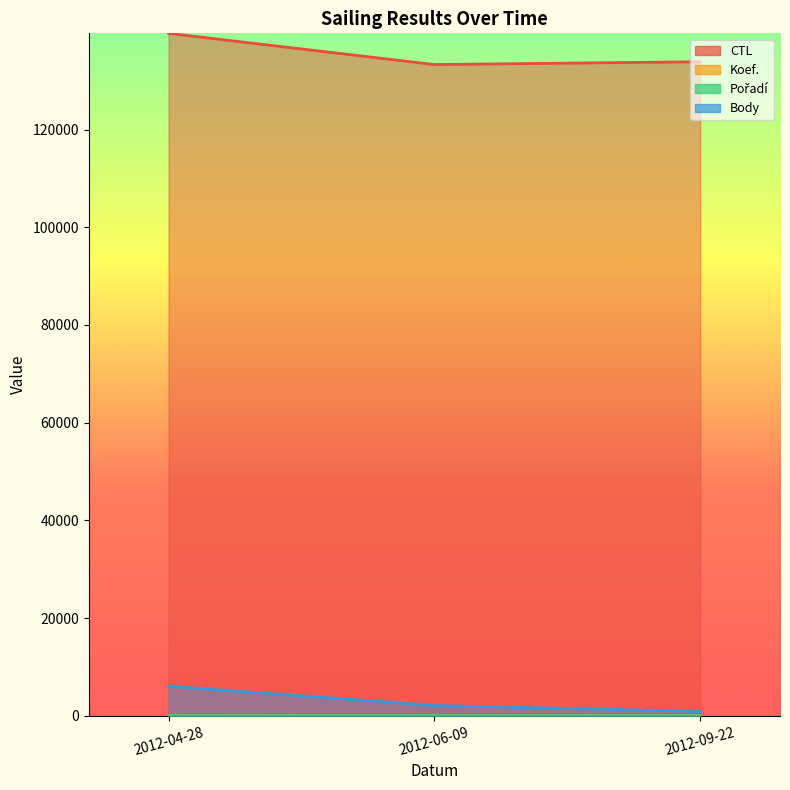

Reading right to left, what are all the values shown in this chart?

CTL: 2012-09-22=133898.6	2012-06-09=133331.0	2012-04-28=139720.9
Koef.: 2012-09-22=2.2	2012-06-09=4.4	2012-04-28=5.5
Pořadí: 2012-09-22=2.2	2012-06-09=15.4	2012-04-28=1.1
Body: 2012-09-22=884.4	2012-06-09=2083.4	2012-04-28=6055.5